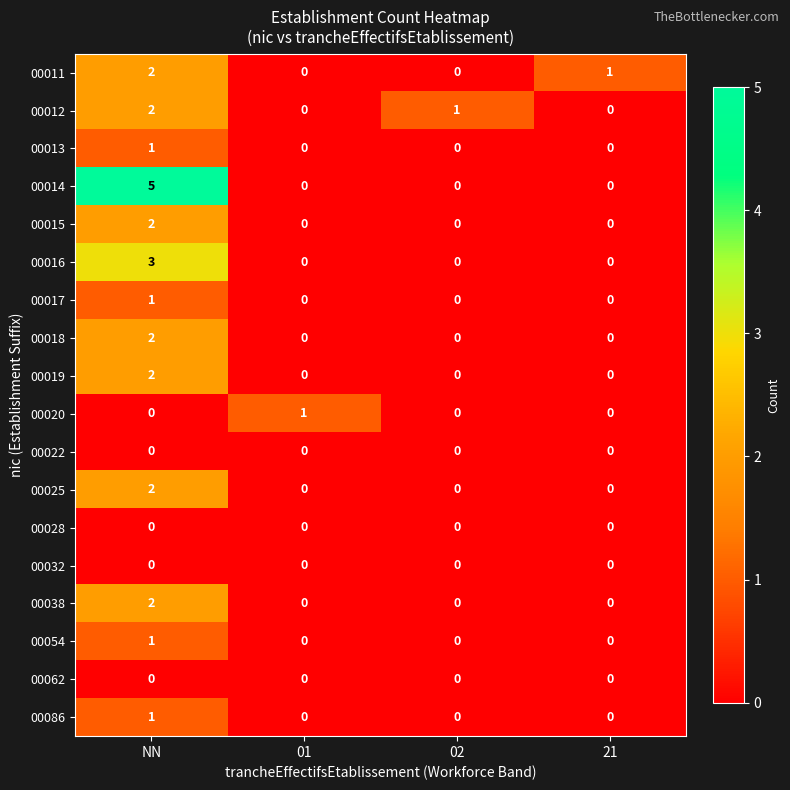

Is it true that 00011 equals 0 at 21?

False